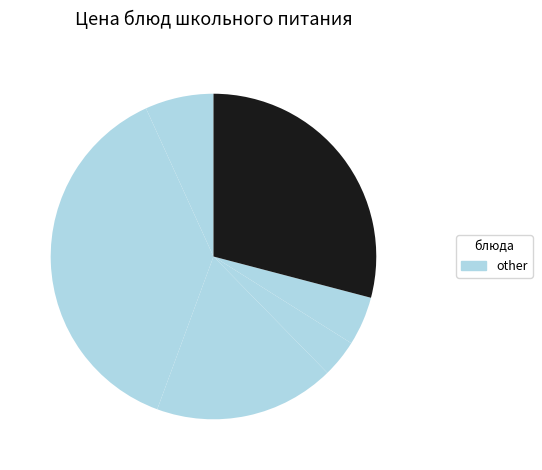

Which category has the smallest portion of the pie?

Чай